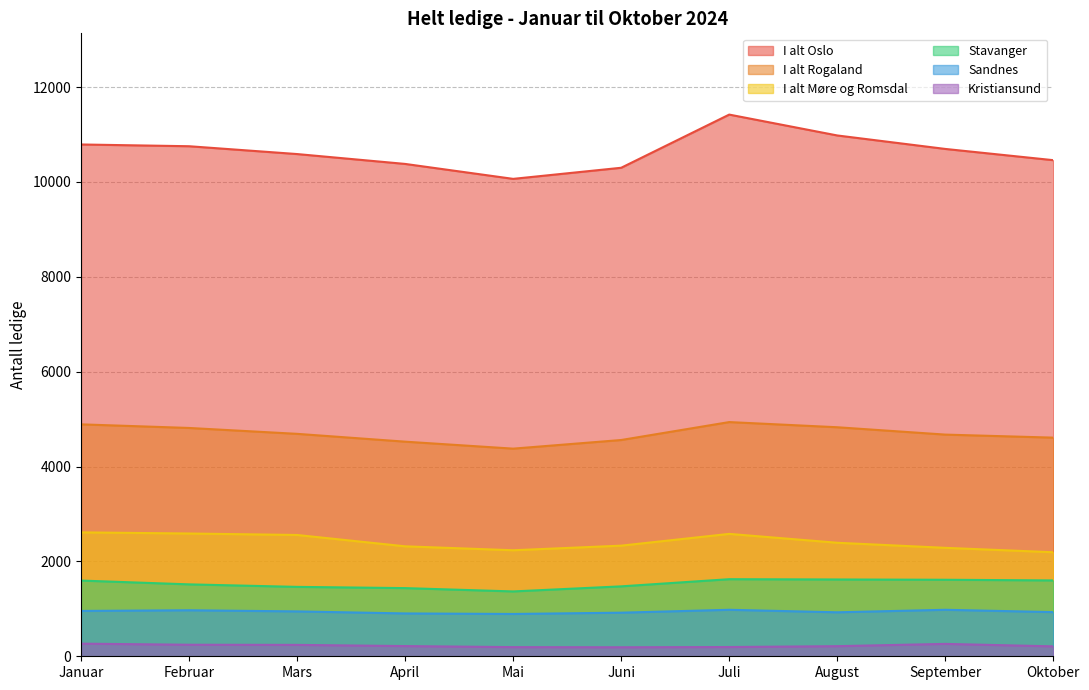

True or false: Sandnes has a value of 1682 at September.

False